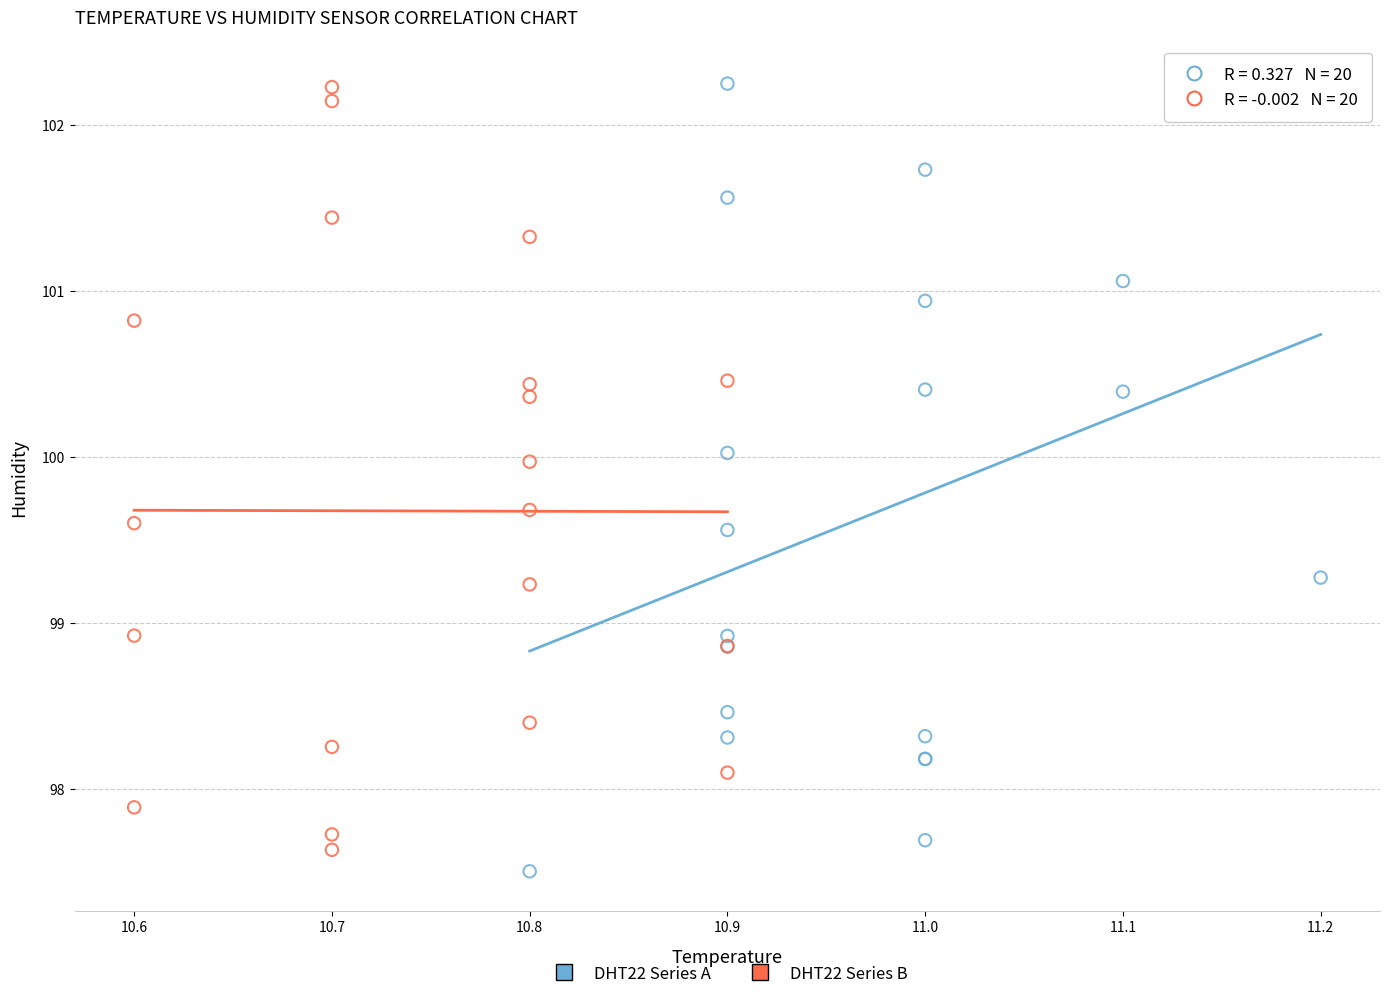

What are all the series names shown in the legend?

DHT22 Series A, DHT22 Series B